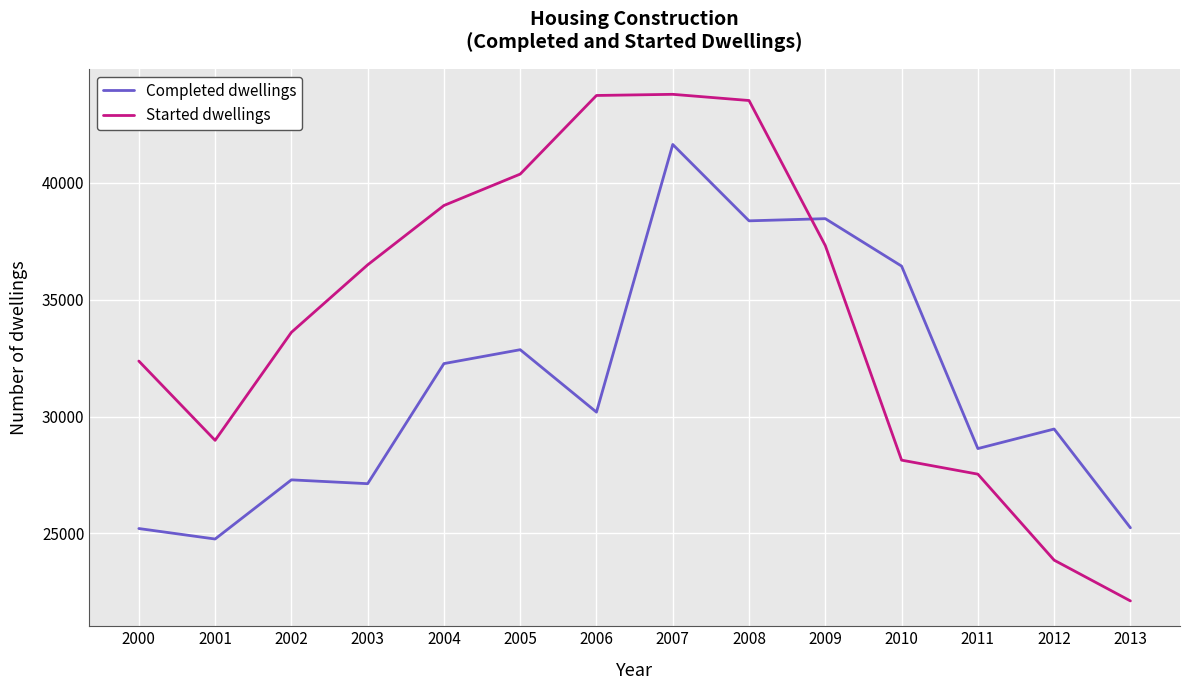

True or false: Completed dwellings has more than 1 interior local peaks.

True